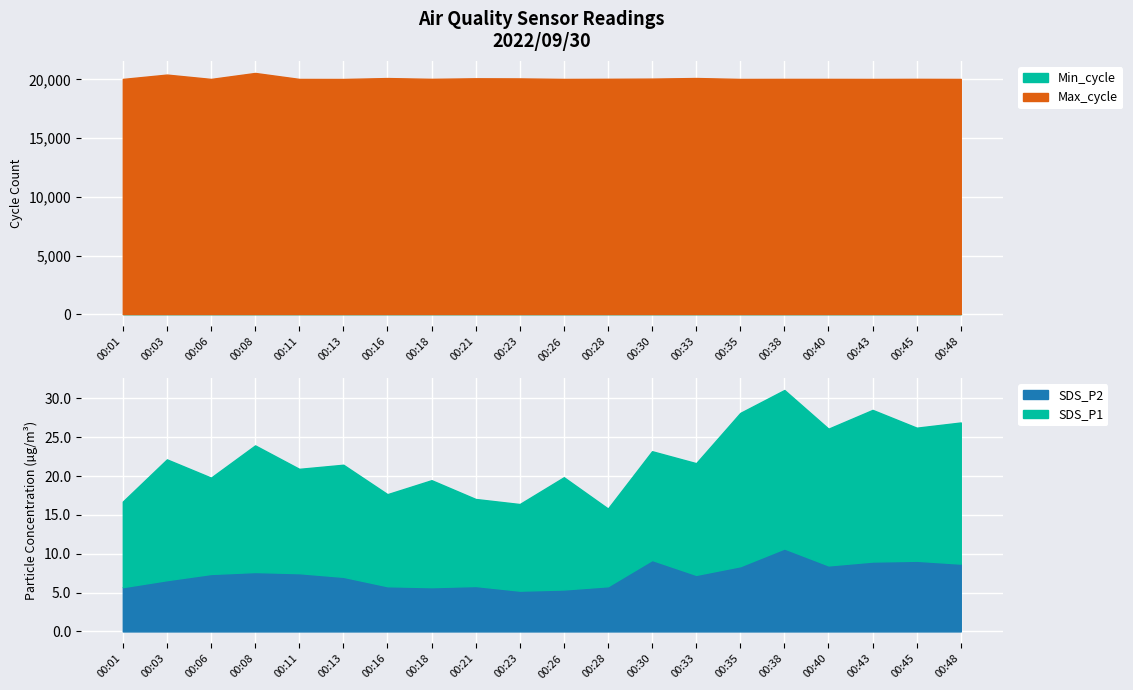

What value does the Min_cycle series have at 00:28?

28.0